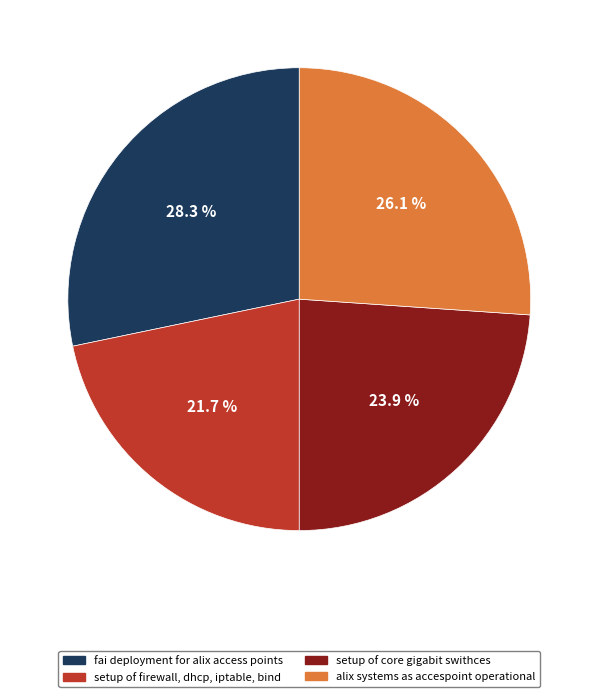

To the nearest percent, what is the average slice percentage?

25%